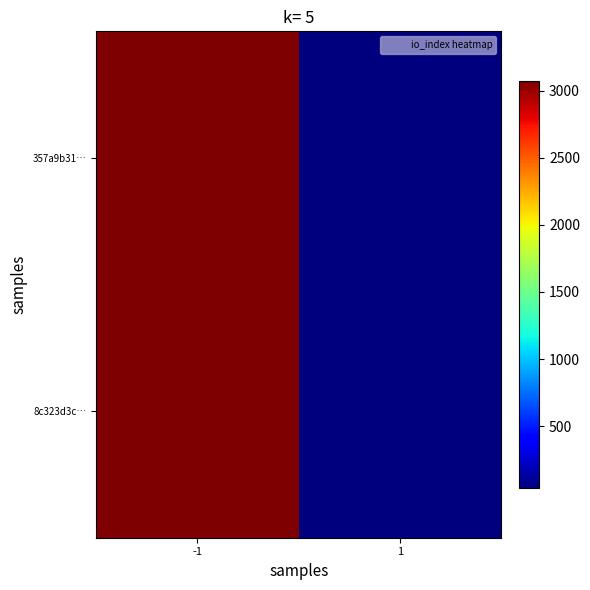

At how many categories does at least one series exceed 777?

1